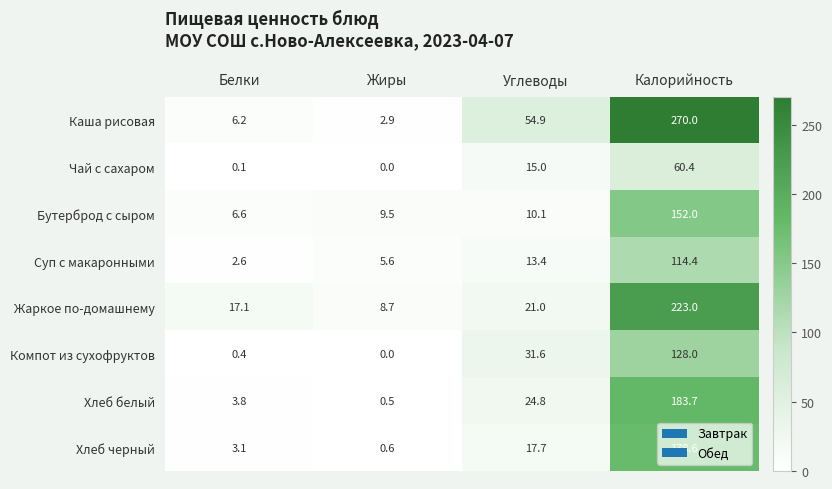

How many categories are shown in the chart?

4